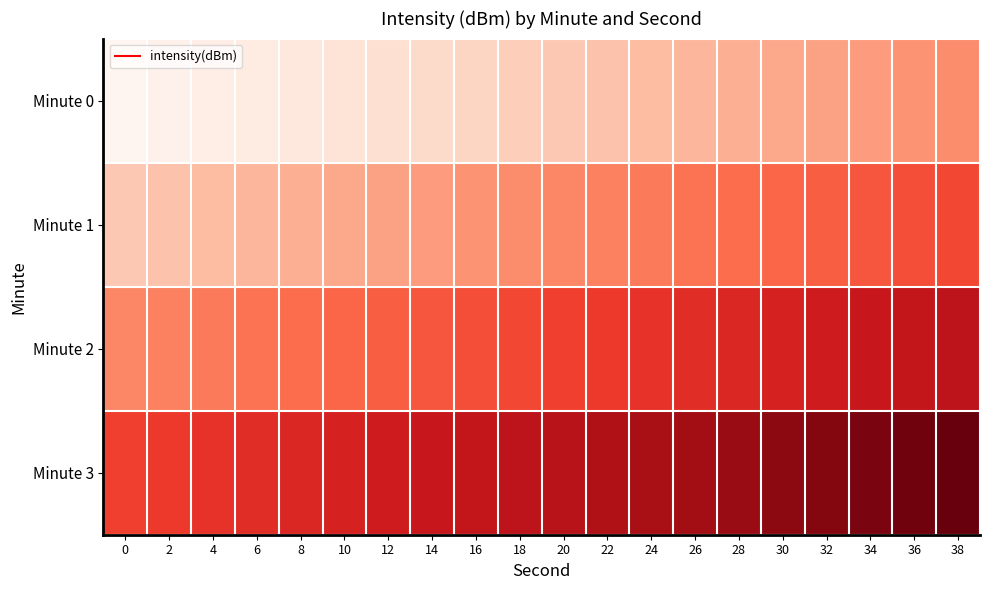

Which series has the largest total across all categories?

Minute 3